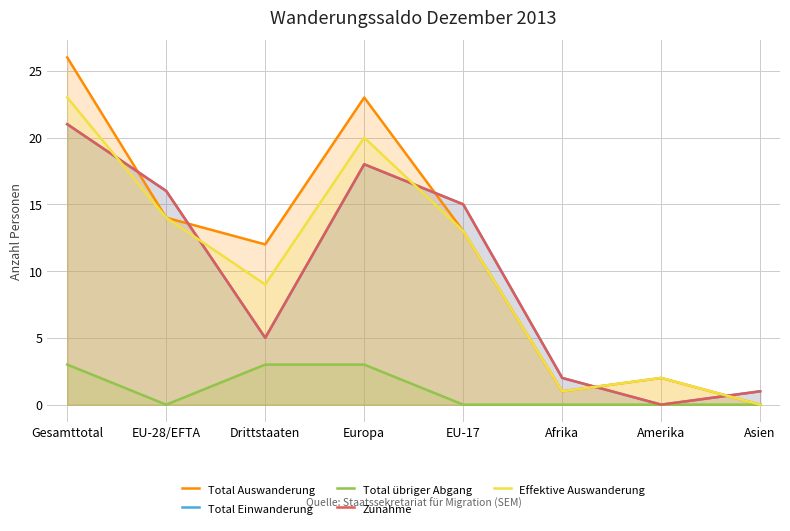

How many interior local valleys does the Total Auswanderung series have?

2